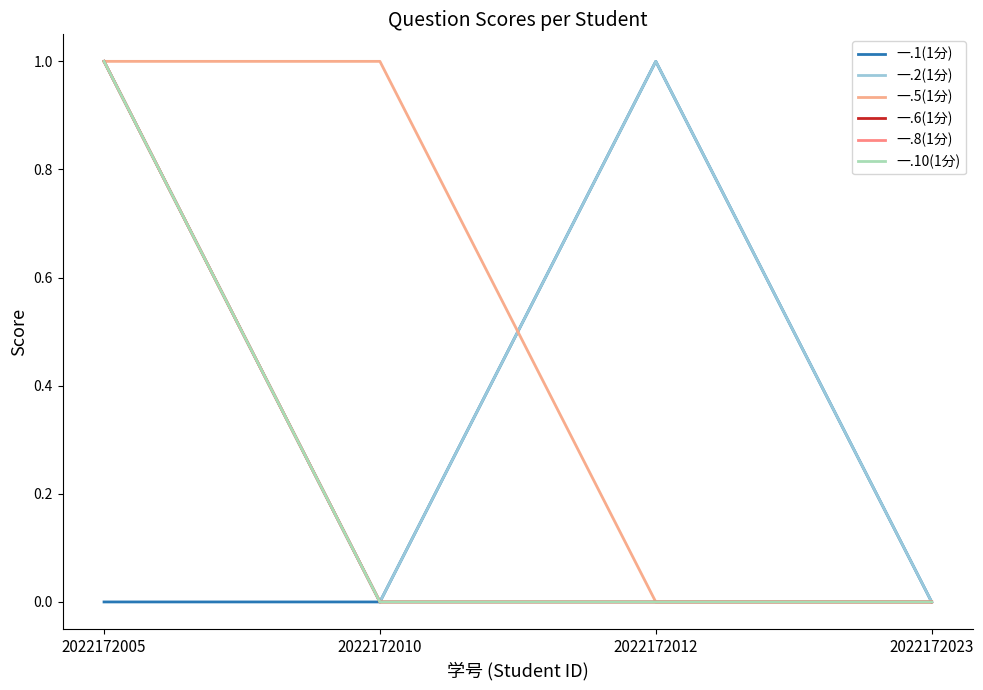

Is this an area chart (filled region under the line)?

No